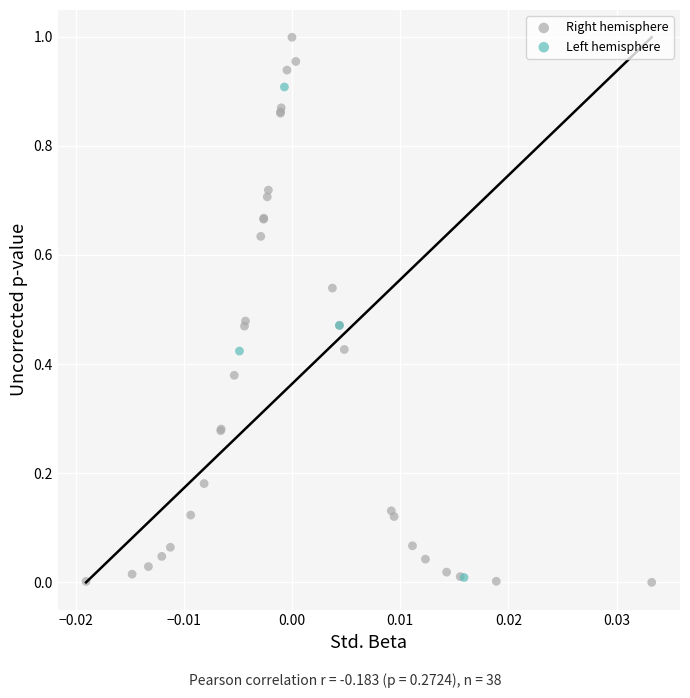

Which series has the widest spread of Y values?

Right hemisphere